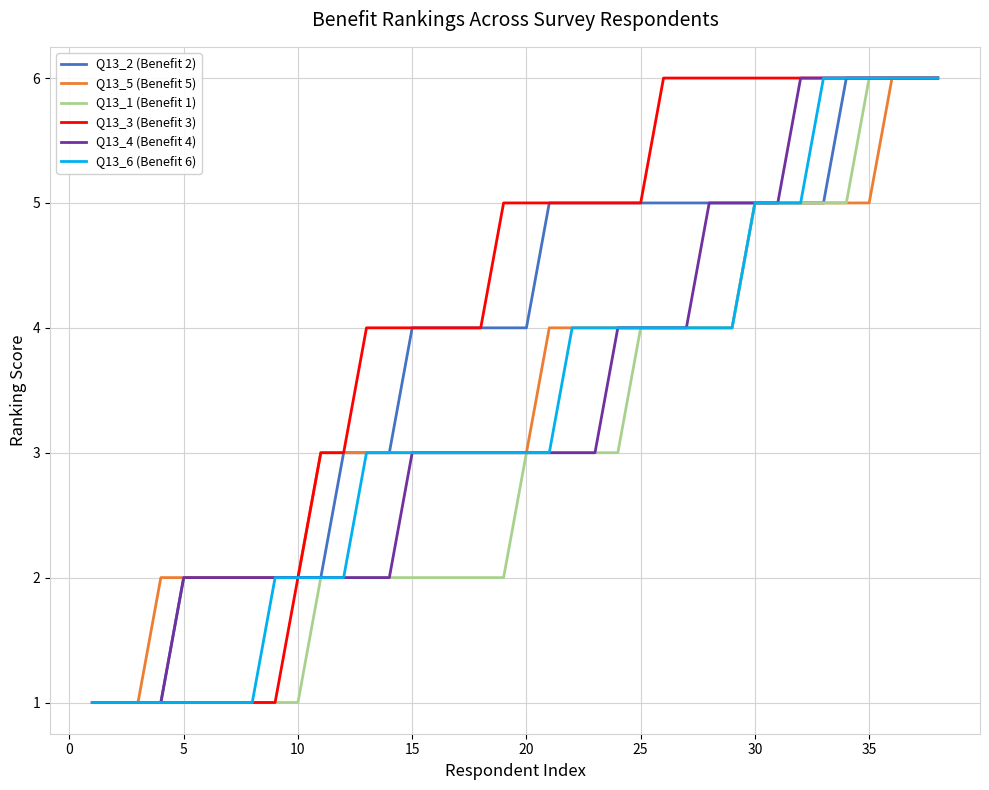

What is the maximum value shown in the chart?

6